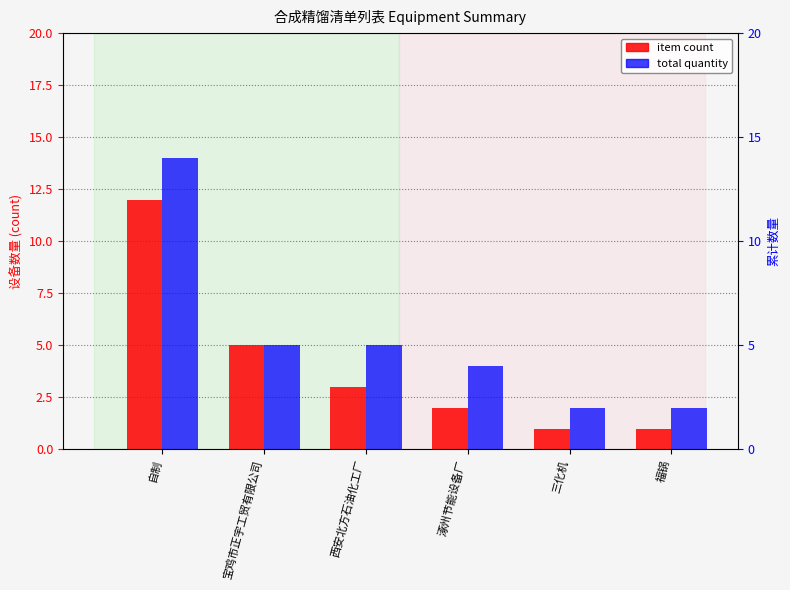

At which label does total quantity reach its minimum?

三化机